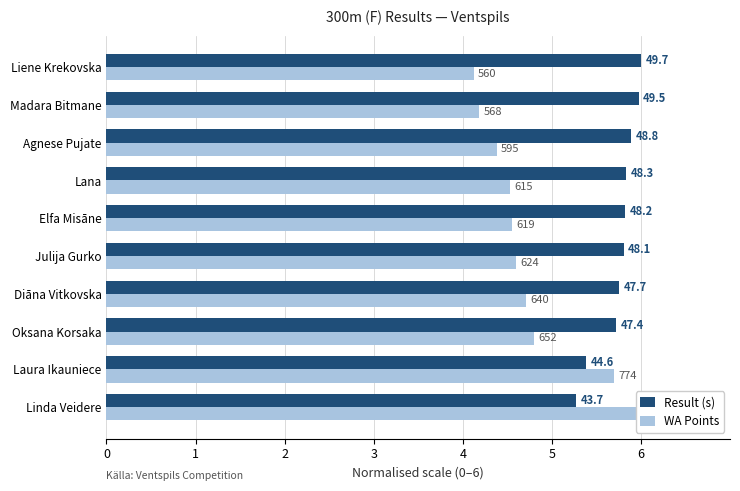

Reading right to left, extract all data points from this chart.

Result (s): 9=6.0	8=6.0	7=5.9	6=5.8	5=5.8	4=5.8	3=5.8	2=5.7	1=5.4	0=5.3
WA Points: 9=4.1	8=4.2	7=4.4	6=4.5	5=4.6	4=4.6	3=4.7	2=4.8	1=5.7	0=6.0